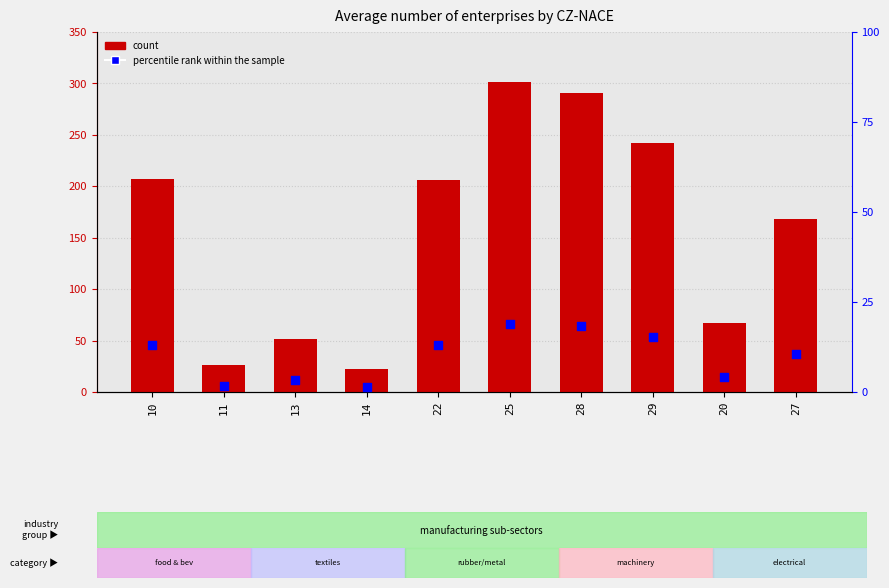

Is the value of percentile rank within the sample at 29 greater than the value of count at 25?

No